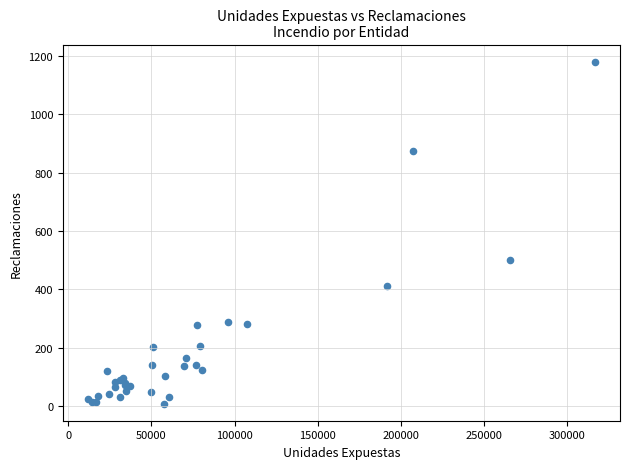

What Y value in the scatter plot is closest to 594?

501